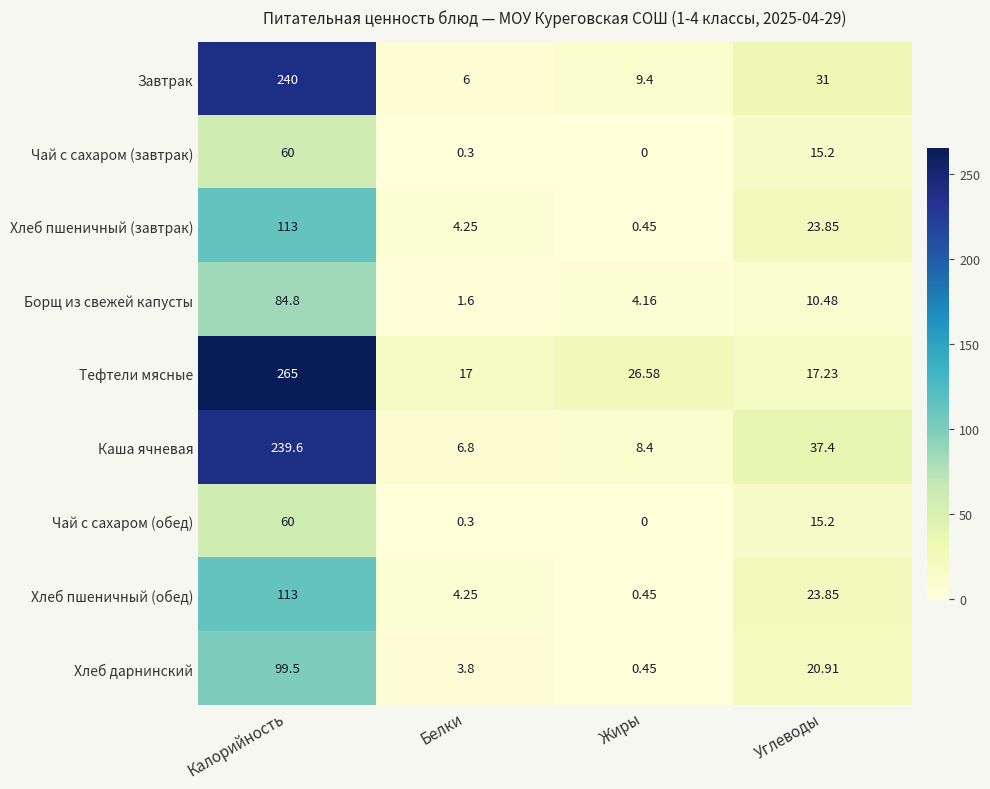

Rank the categories by Каша ячневая value from lowest to highest.

Белки, Жиры, Углеводы, Калорийность